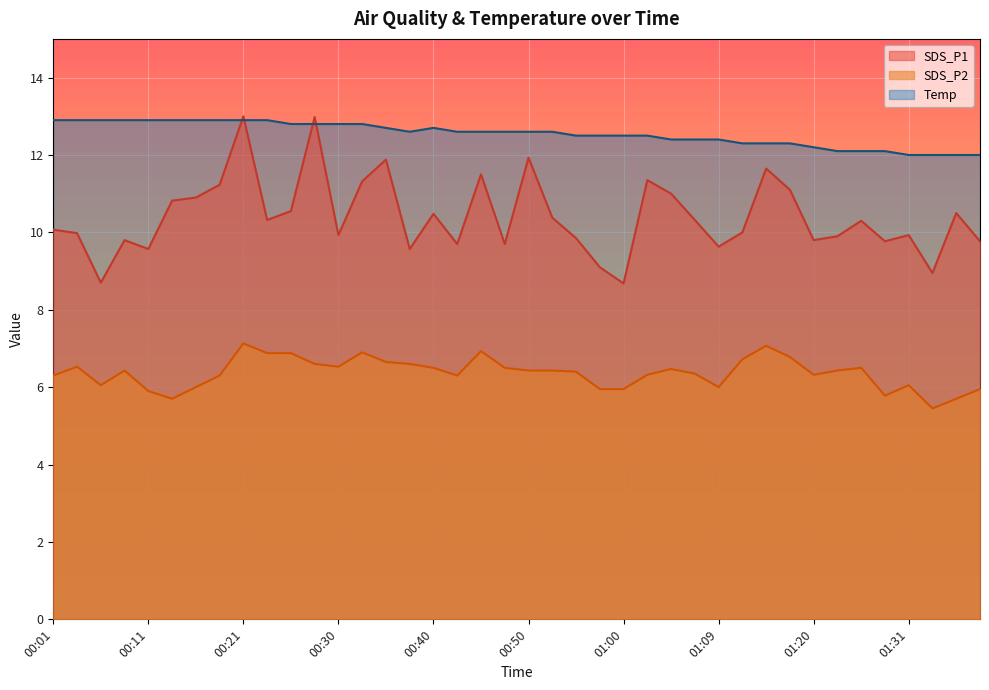

Between which two adjacent categories do Temp and SDS_P1 first intersect?

00:18 and 00:21